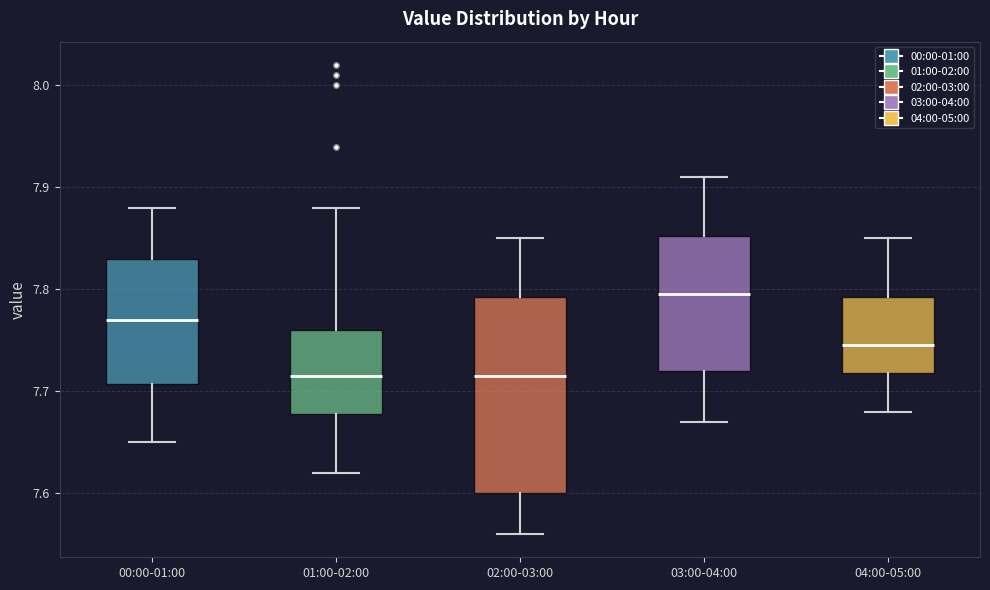

Where is the upper edge of the box for 04:00-05:00 on the y-axis? The values are not printed on the chart, so give them approximately, as read against the axis.

7.79